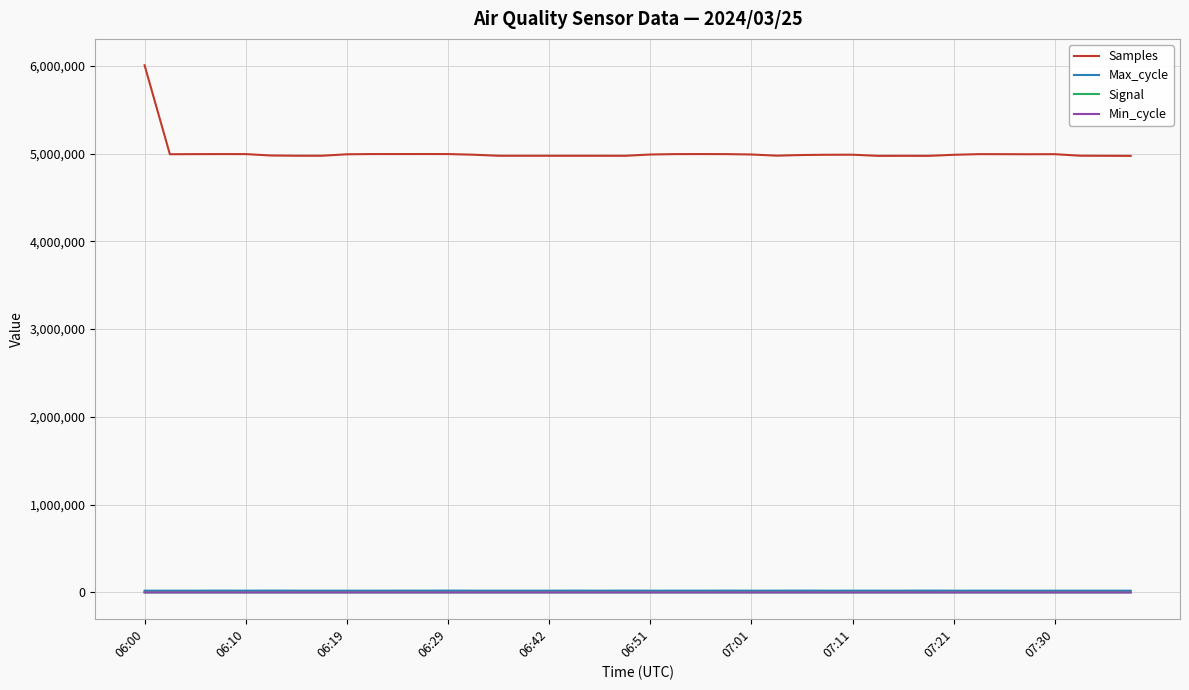

Which series has the largest range (max minus min)?

Samples